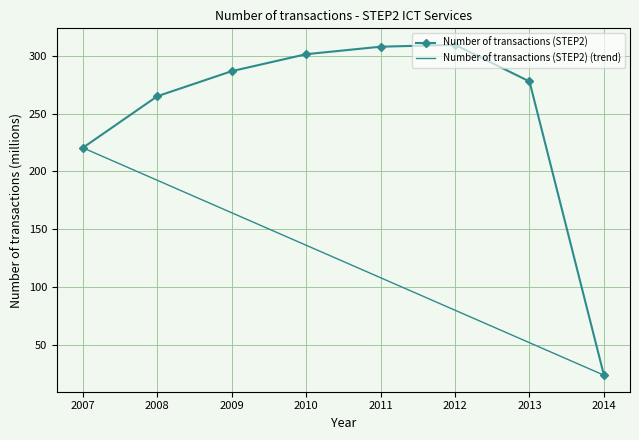

What is the change in value from 2008 to 2012?

+44.5